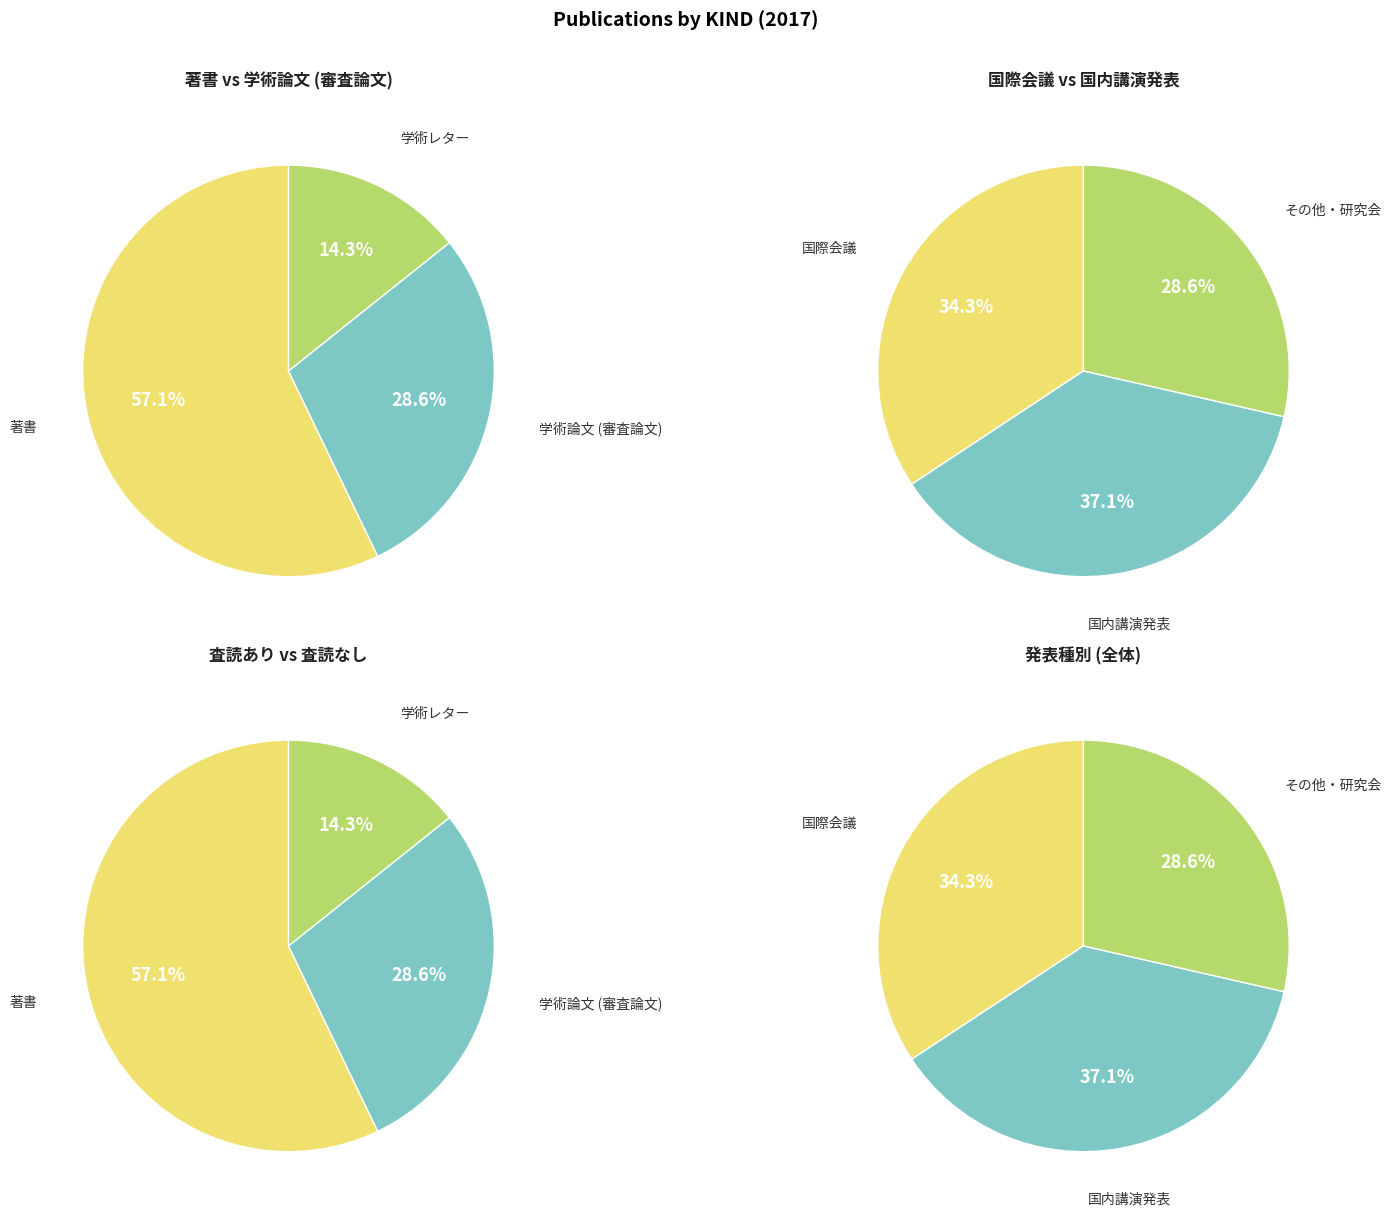

What is the change in value from 著書 to 学術論文 (審査論文)?

-2